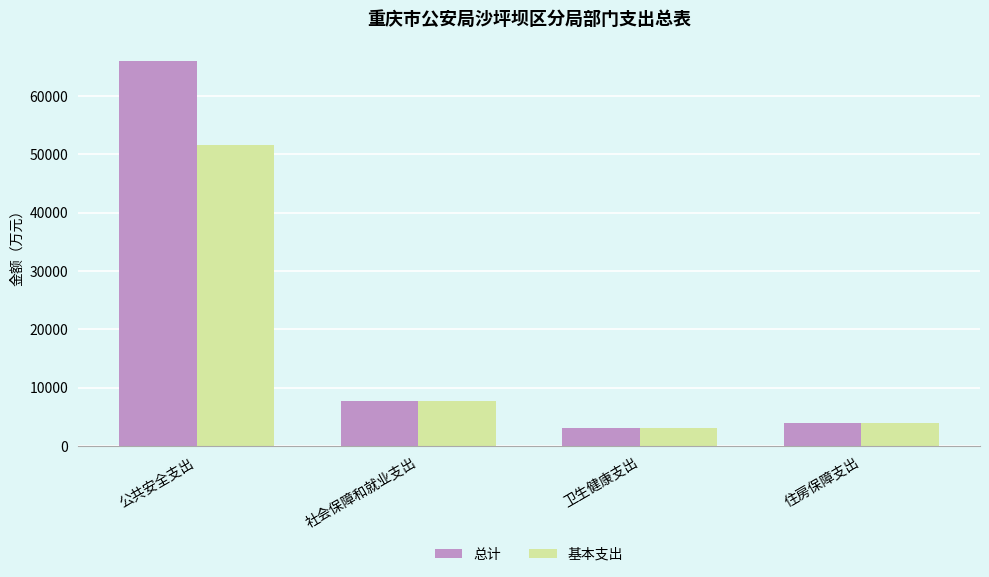

Reading left to right, what are all the values shown in this chart?

总计: 公共安全支出=66071.4	社会保障和就业支出=7720.4	卫生健康支出=3082.9	住房保障支出=3872.3
基本支出: 公共安全支出=51545.1	社会保障和就业支出=7720.4	卫生健康支出=3082.9	住房保障支出=3872.3